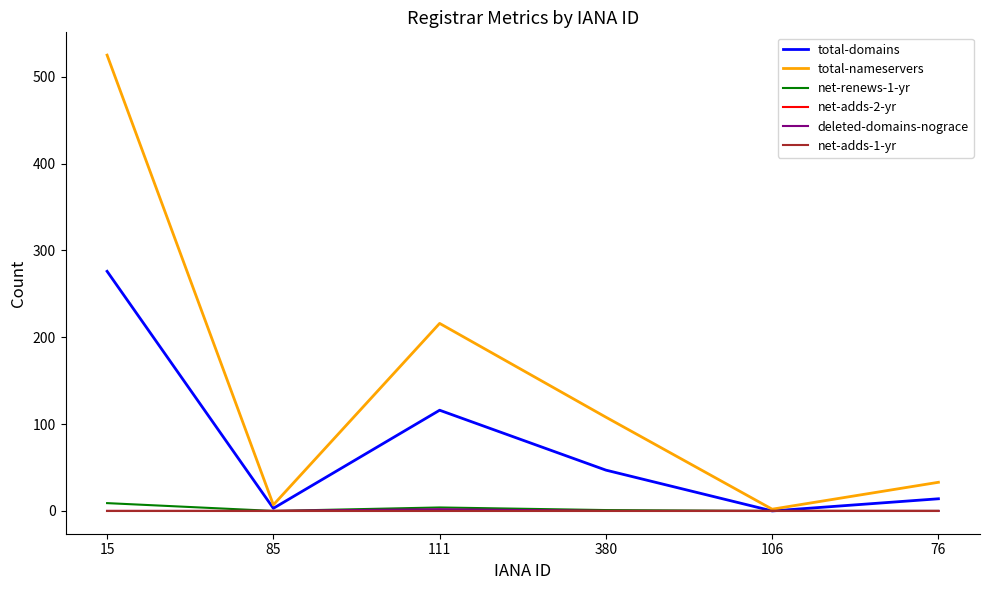

Is it true that net-renews-1-yr equals 0 at 85?

True